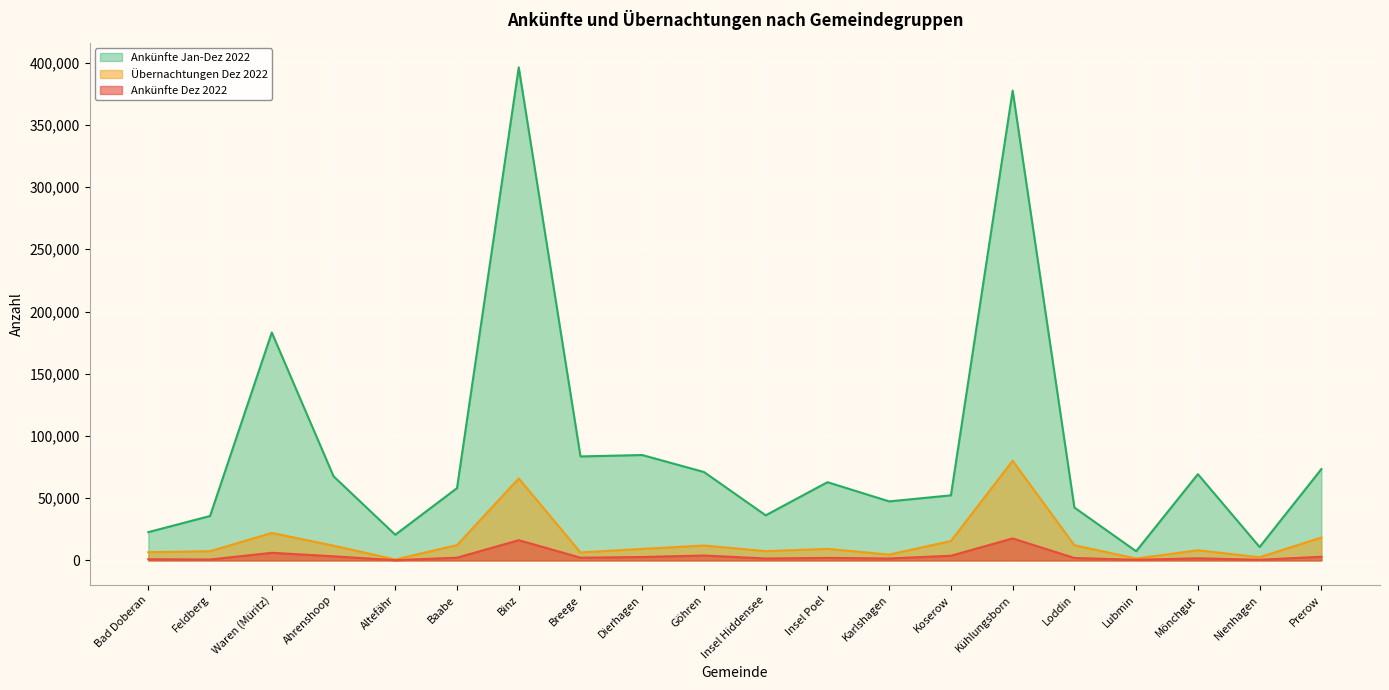

True or false: Ankünfte Dez 2022 and Ankünfte Jan-Dez 2022 cross at least once.

False